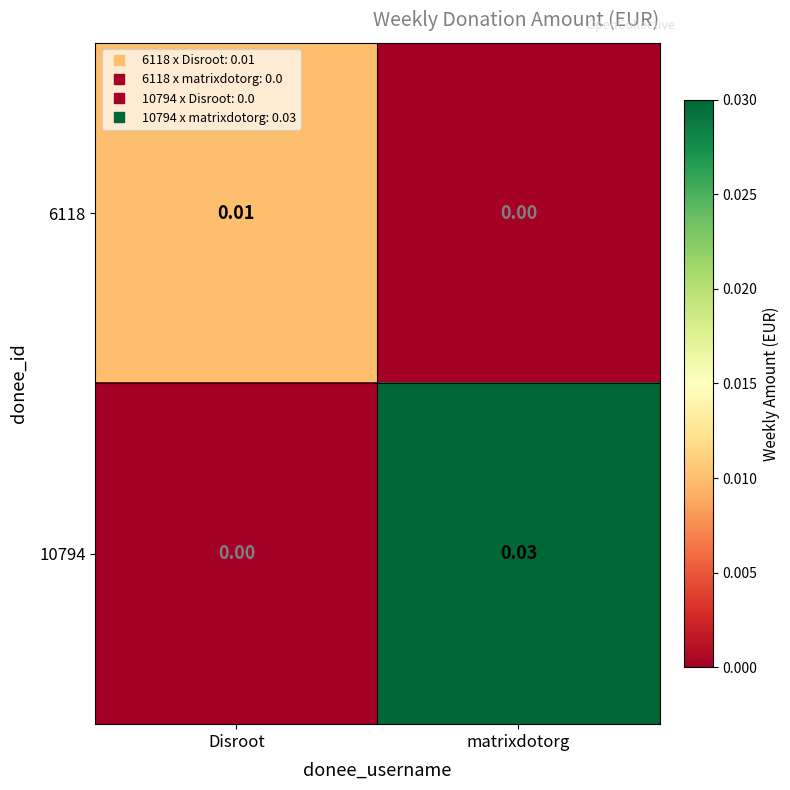

List the labels in order of 10794 value, smallest first.

Disroot, matrixdotorg